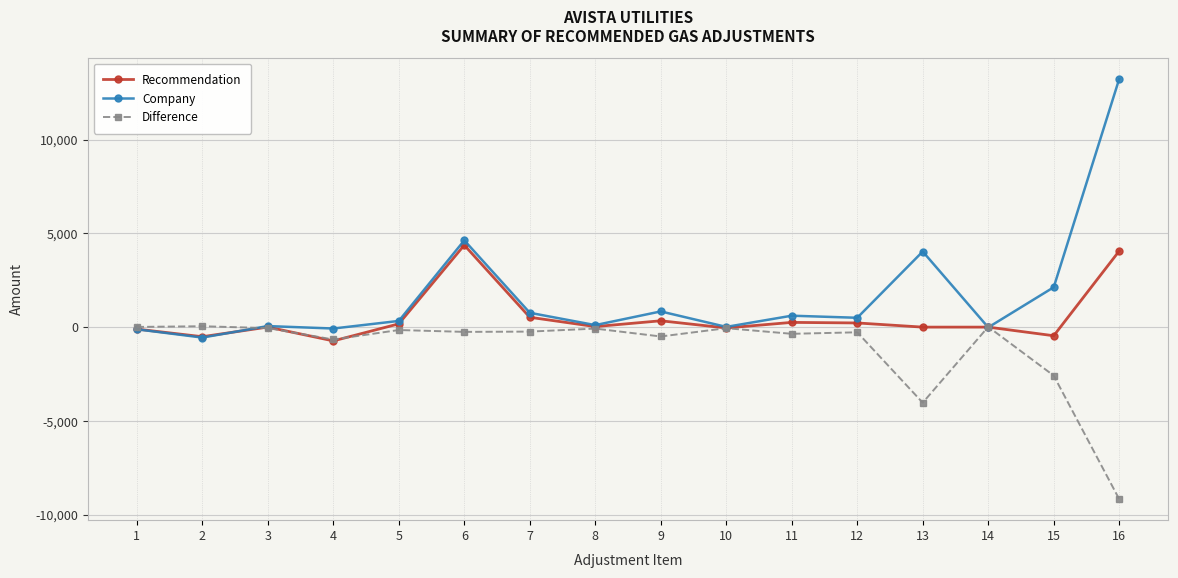

Rank the series at 16 from lowest to highest value.

Difference, Recommendation, Company